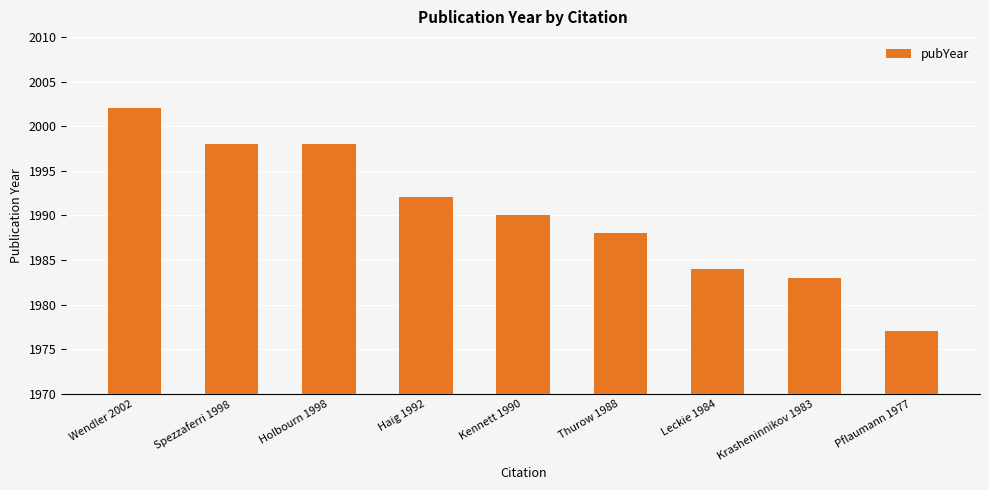

Are the bars grouped side by side (vs. stacked)?

No